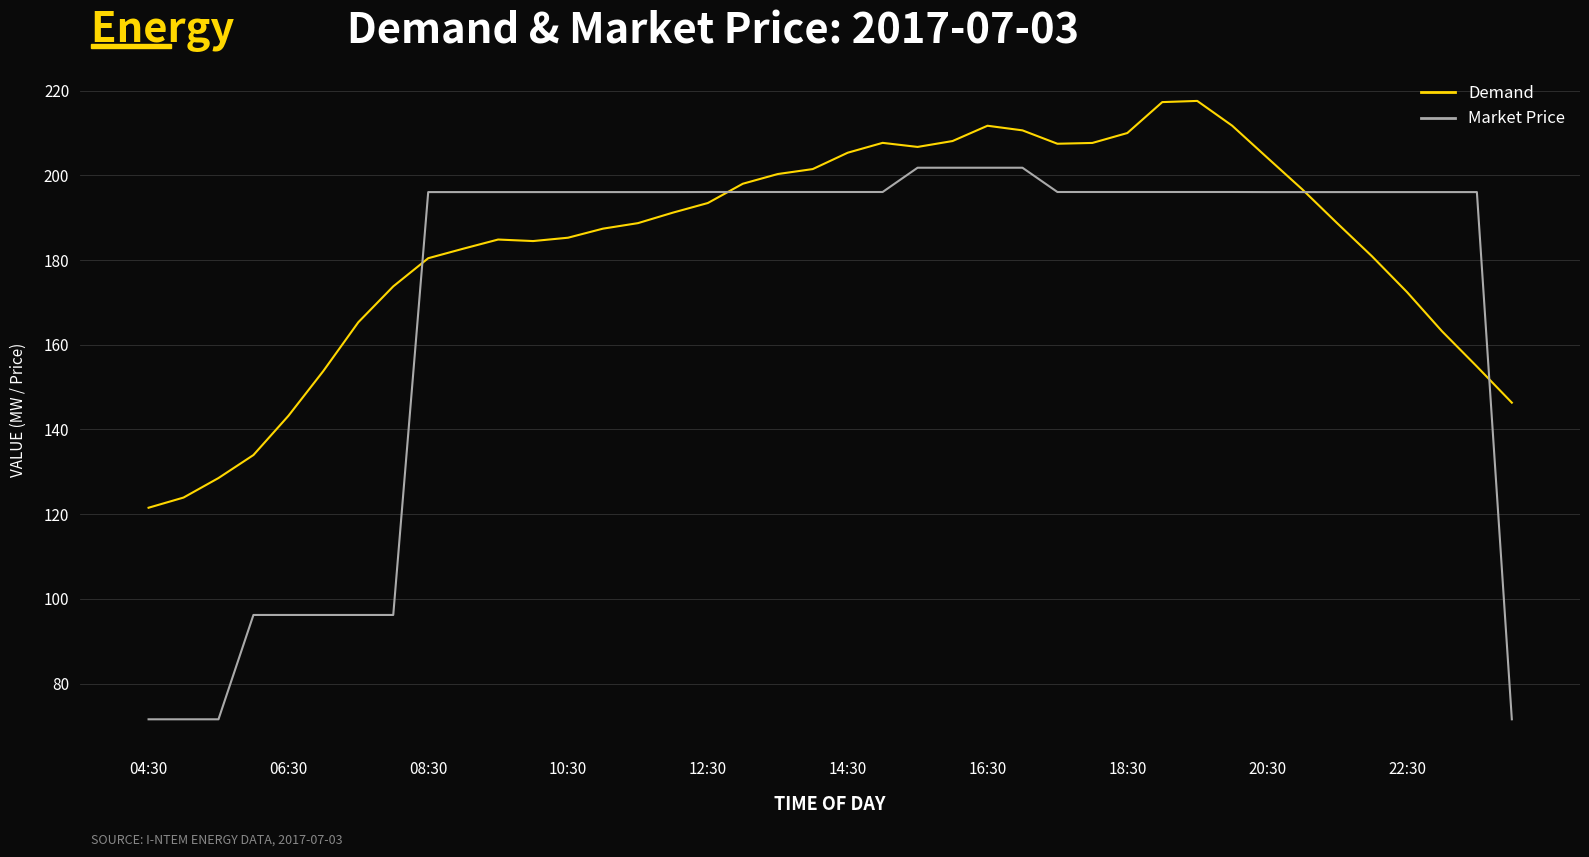

List the series in order of their overall mean, lowest first.

Market Price, Demand